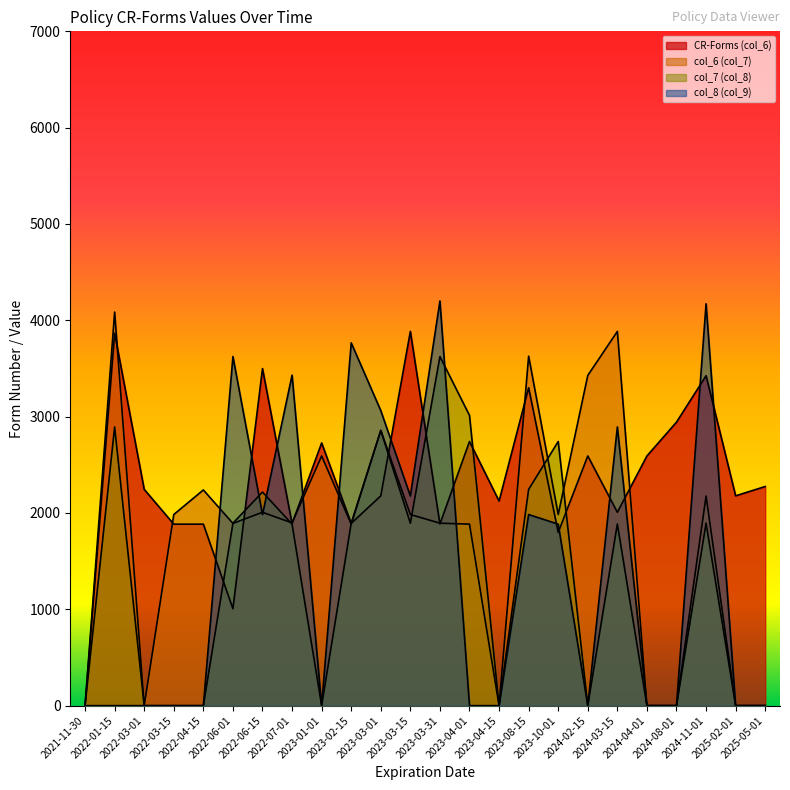

What is the value of the CR-Forms (col_6) point at the 10th from the left?

1892